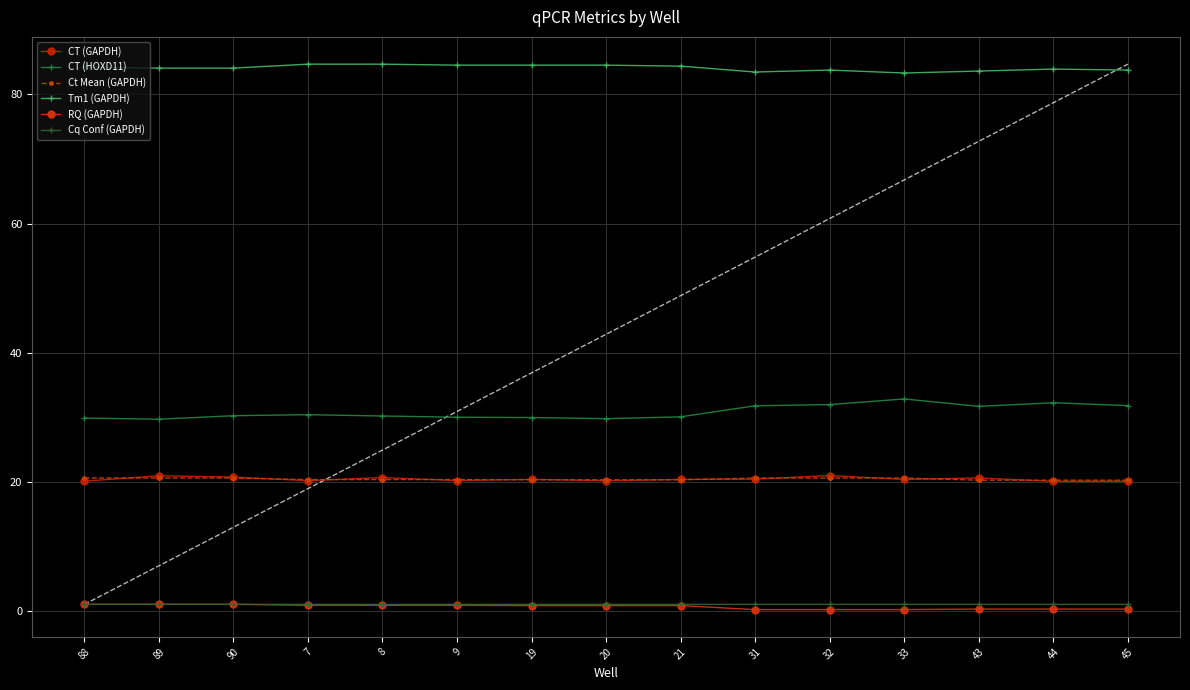

Which category has the lowest value in the Cq Conf (GAPDH) series?

8